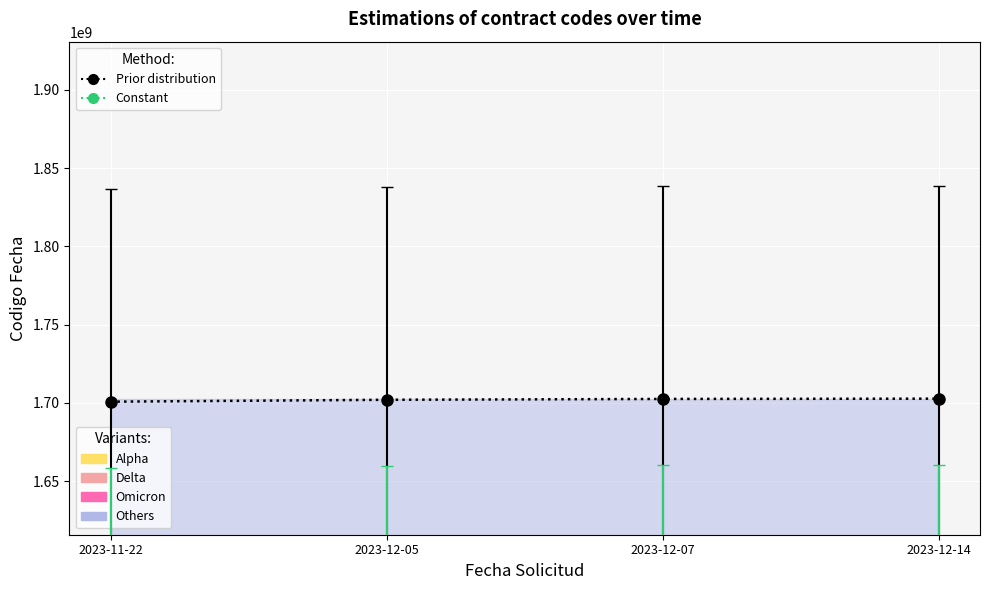

What is the maximum value for Constant?

1566448038.1